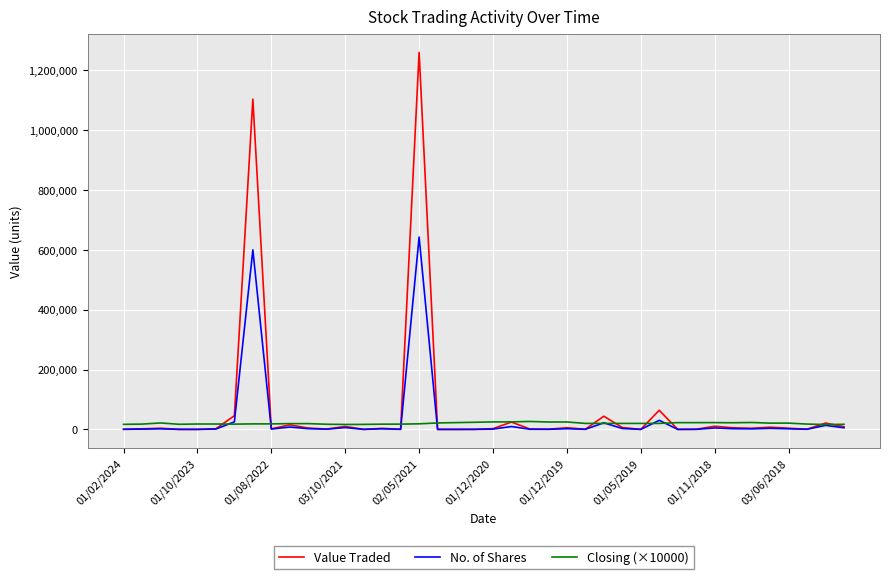

What is the maximum value shown in the chart?

1260599.0